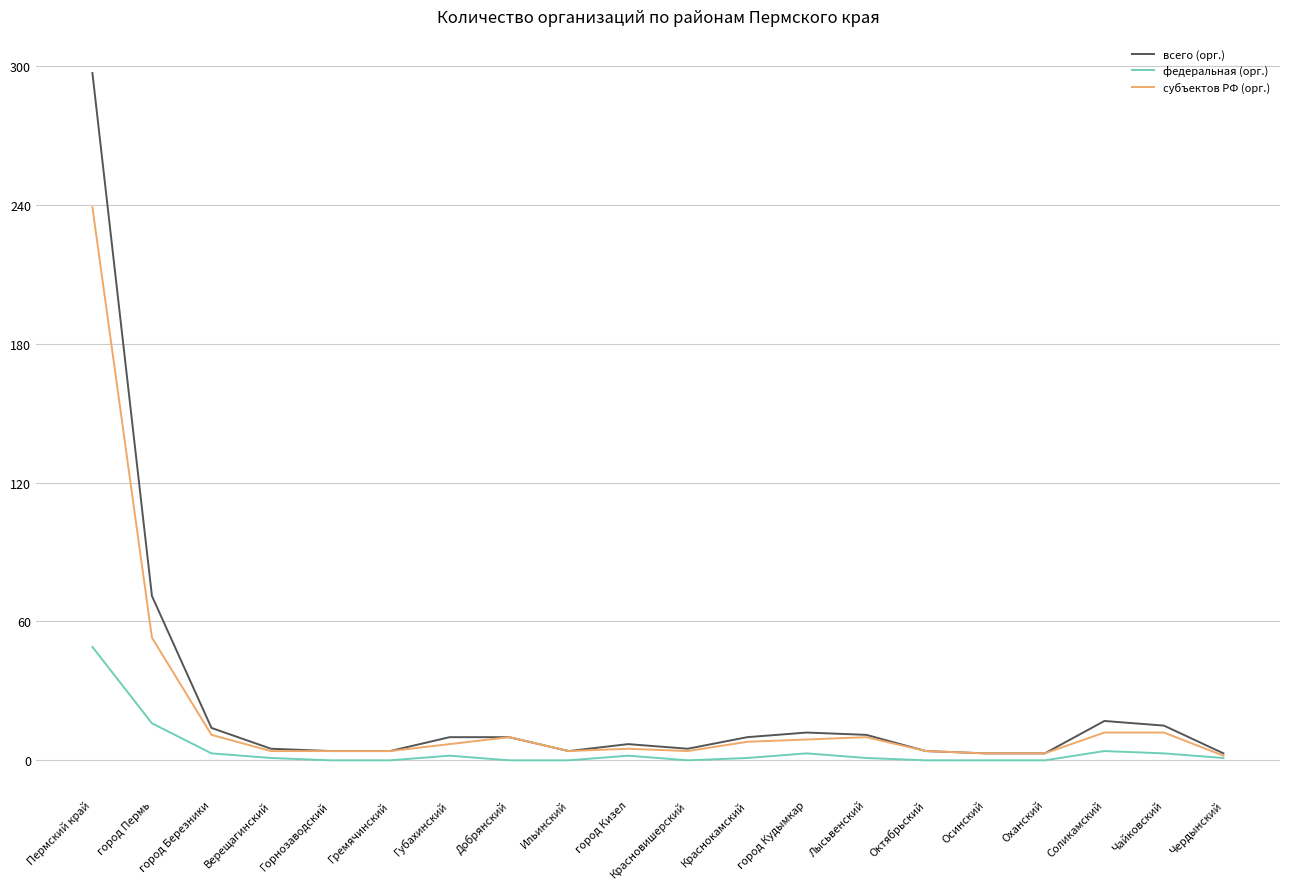

What is the spread (max minus min) of values at Осинский?

3